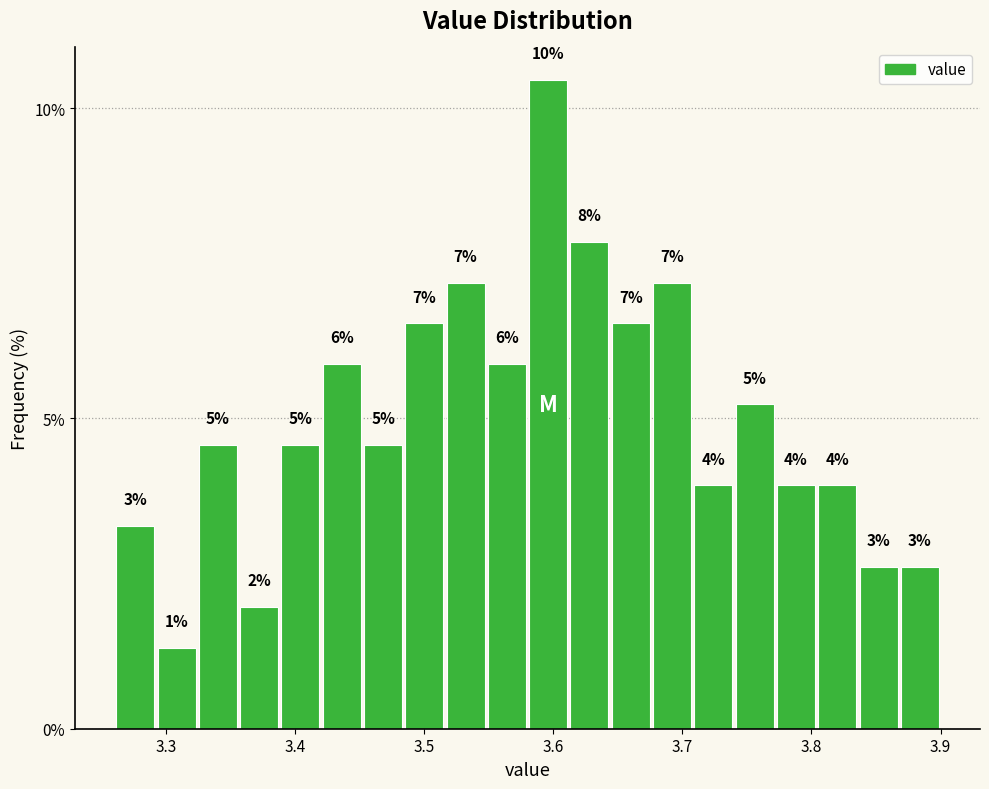

Around what value on the x-axis is the tallest bar? Give the approximate position of its centre, as read against the axis.

3.60